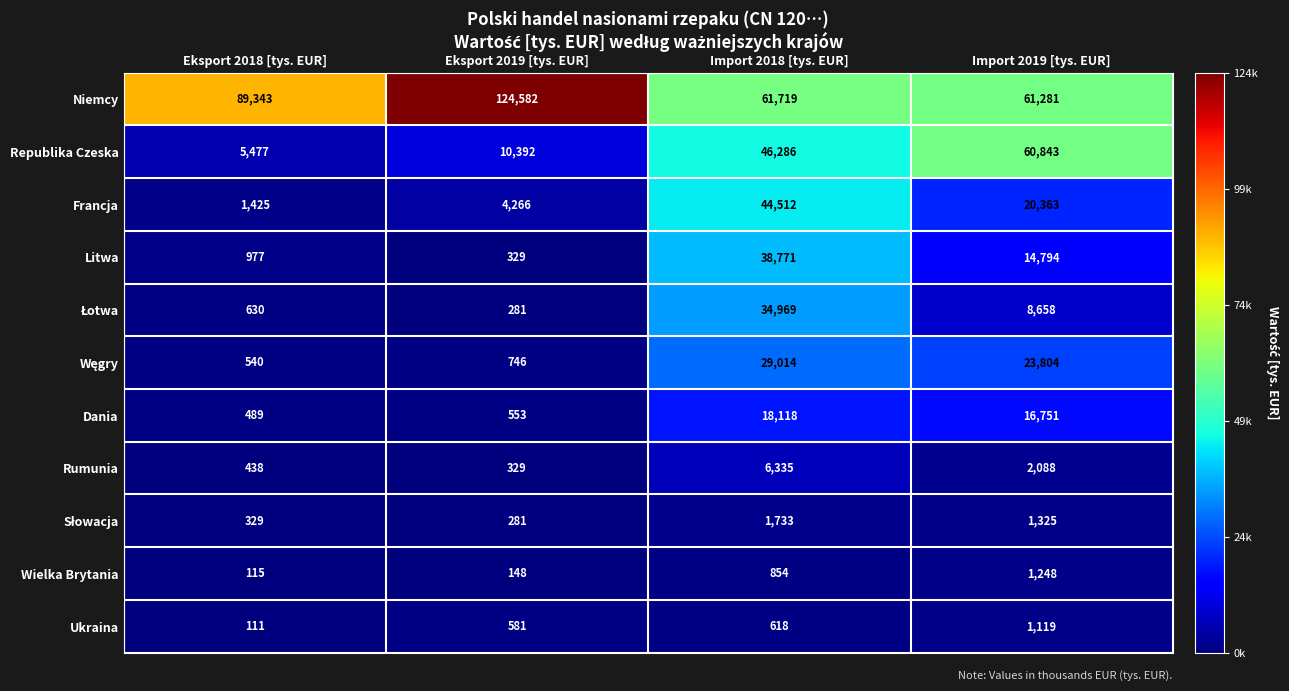

True or false: Dania has a value of 16751 at Import 2019 [tys. EUR].

True